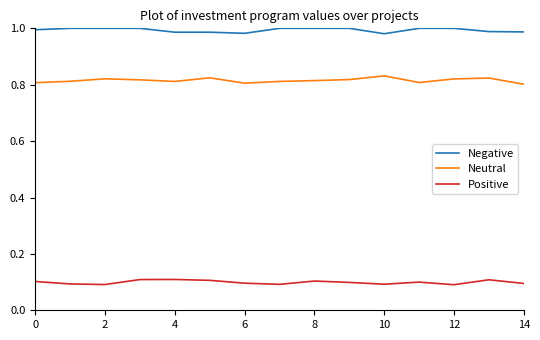

What is the average value of the Positive series?

0.1